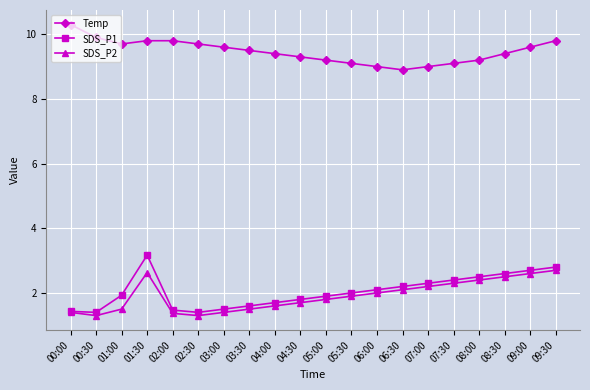

Reading left to right, what are all the values shown in this chart?

Temp: 00:00=10.3	00:30=9.9	01:00=9.7	01:30=9.8	02:00=9.8	02:30=9.7	03:00=9.6	03:30=9.5	04:00=9.4	04:30=9.3	05:00=9.2	05:30=9.1	06:00=9.0	06:30=8.9	07:00=9.0	07:30=9.1	08:00=9.2	08:30=9.4	09:00=9.6	09:30=9.8
SDS_P1: 00:00=1.4	00:30=1.4	01:00=1.9	01:30=3.2	02:00=1.5	02:30=1.4	03:00=1.5	03:30=1.6	04:00=1.7	04:30=1.8	05:00=1.9	05:30=2.0	06:00=2.1	06:30=2.2	07:00=2.3	07:30=2.4	08:00=2.5	08:30=2.6	09:00=2.7	09:30=2.8
SDS_P2: 00:00=1.4	00:30=1.3	01:00=1.5	01:30=2.6	02:00=1.4	02:30=1.3	03:00=1.4	03:30=1.5	04:00=1.6	04:30=1.7	05:00=1.8	05:30=1.9	06:00=2.0	06:30=2.1	07:00=2.2	07:30=2.3	08:00=2.4	08:30=2.5	09:00=2.6	09:30=2.7